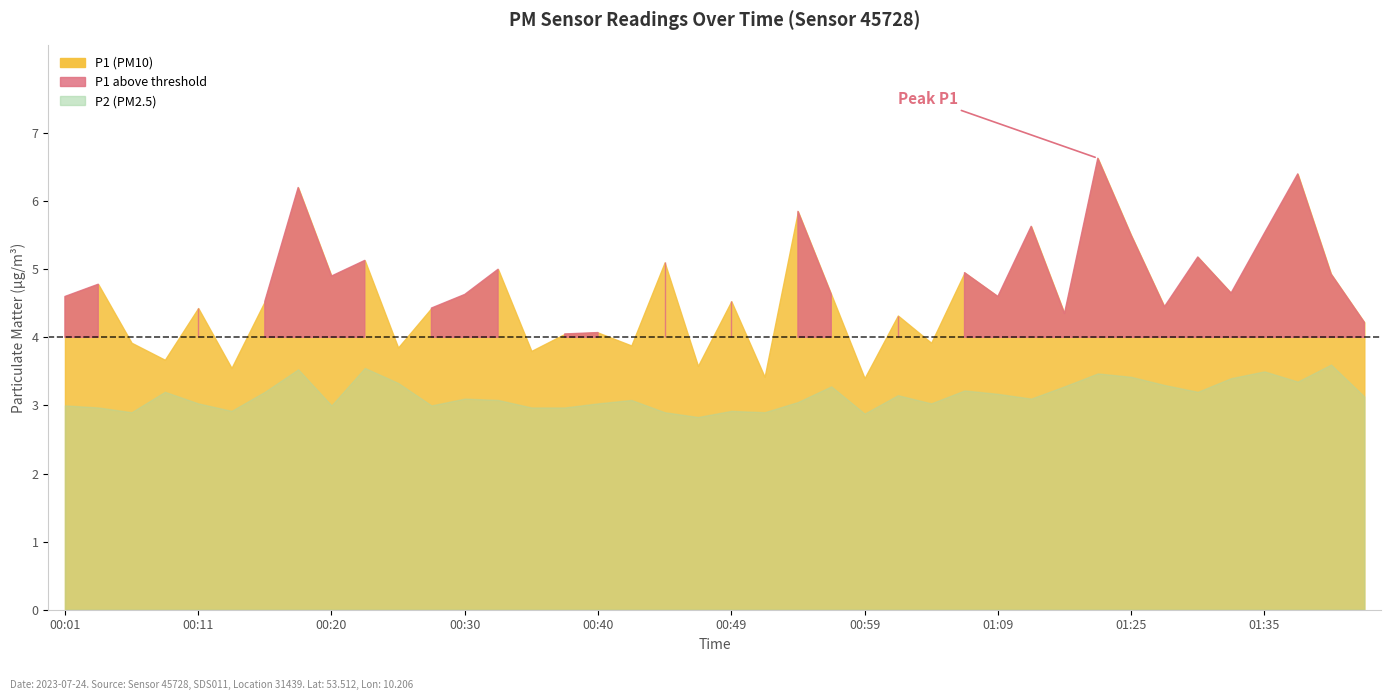

Read the P1 value at 01:27.

4.5